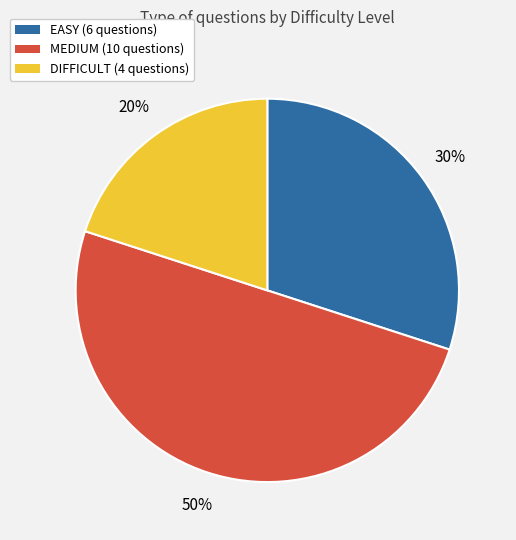

Is the sum of DIFFICULT and MEDIUM greater than half?

Yes